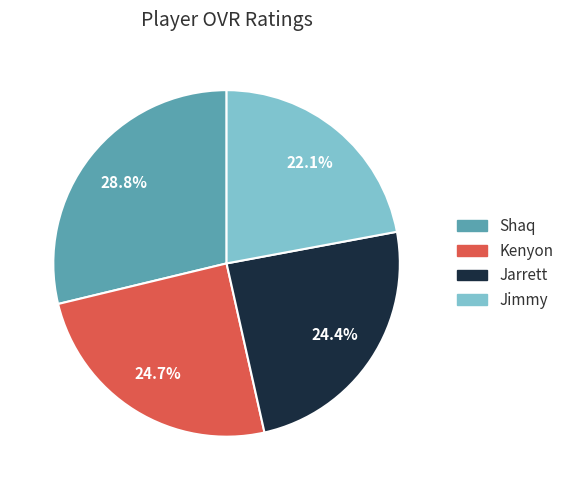

To the nearest percent, what is the difference between the largest and smallest slice percentages?

7%